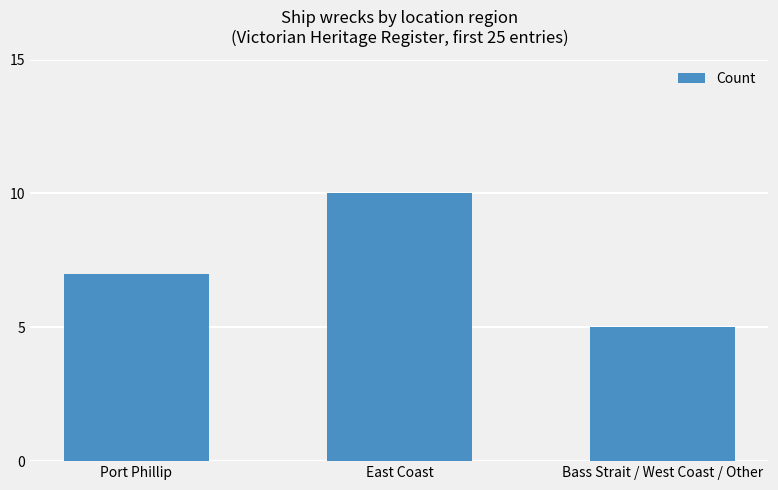

List the labels in order of value, largest first.

East Coast, Port Phillip, Bass Strait / West Coast / Other